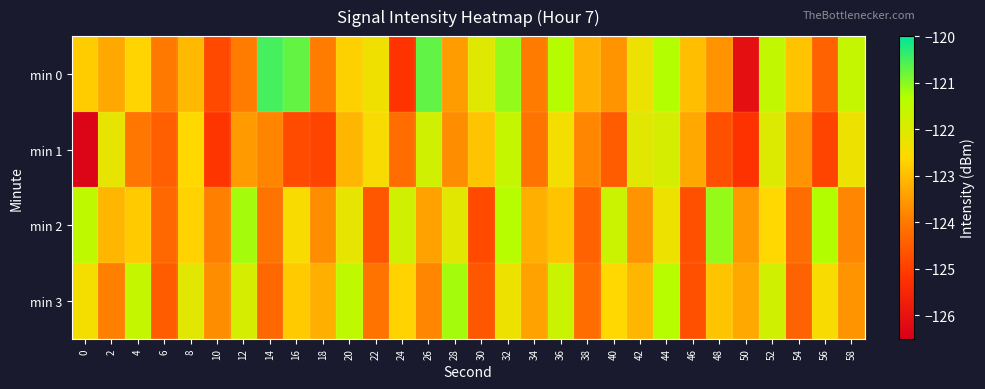

Rank the series at 24 from lowest to highest value.

min 0, min 1, min 3, min 2